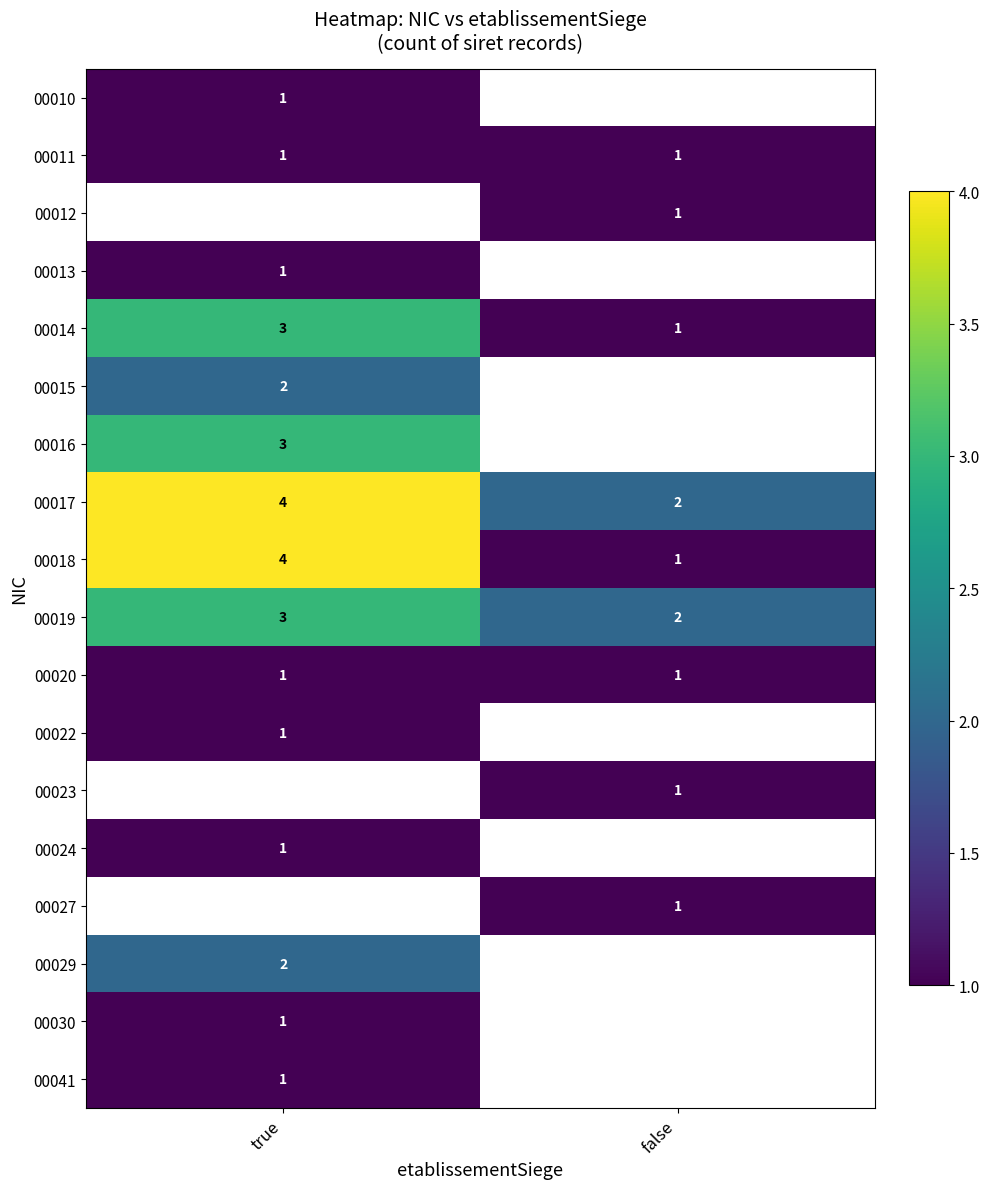

Rank the series at false from highest to lowest value.

00010, 00011, 00012, 00013, 00014, 00015, 00016, 00017, 00019, 00020, 00022, 00023, 00024, 00027, 00029, 00030, 00041, 00018